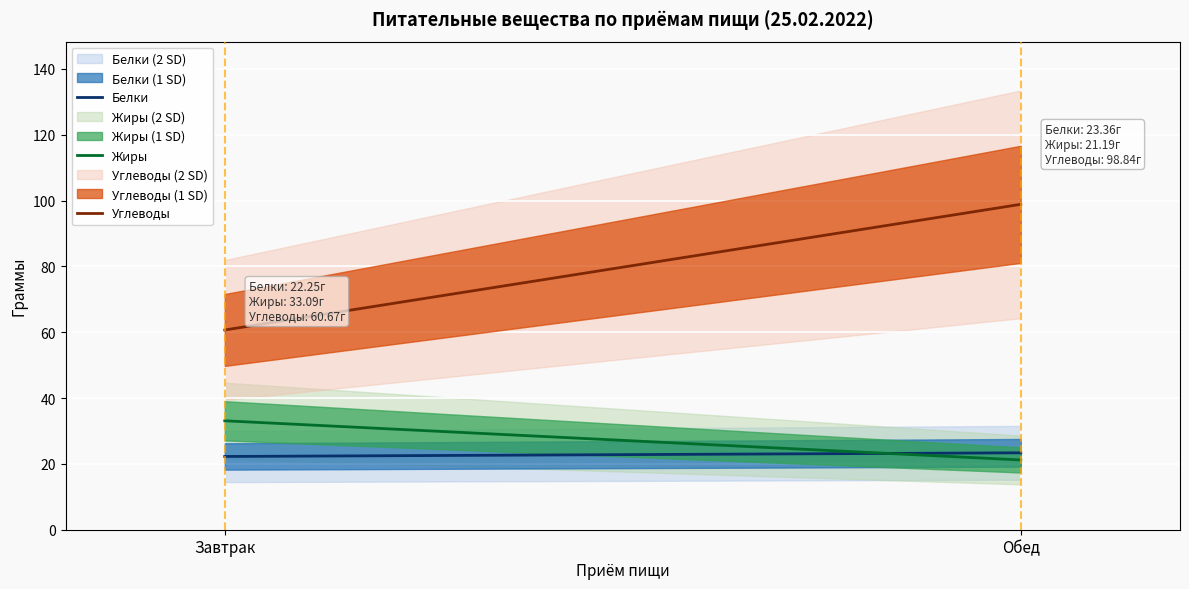

Which category has the lowest value in the Белки series?

Завтрак